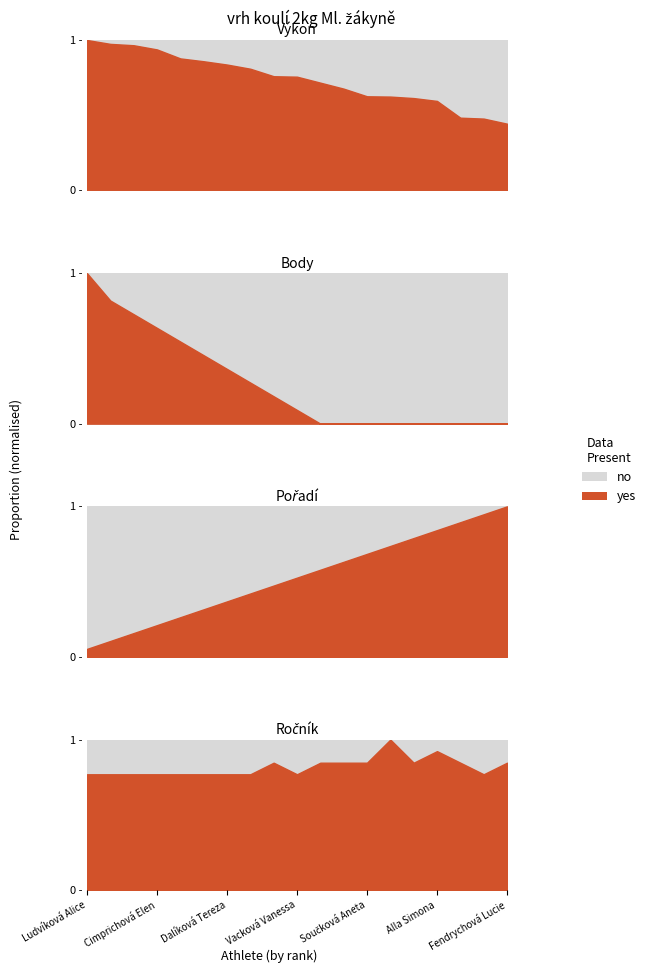

At which label does Výkon first exceed 7?

Ludvíková Alice